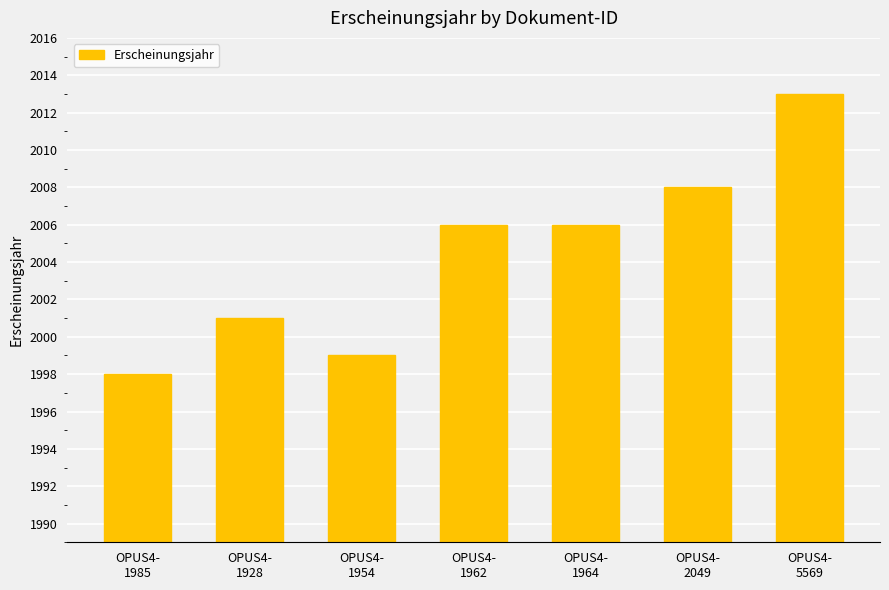

Is it true that the value at OPUS4-
1928 is 3402?

False